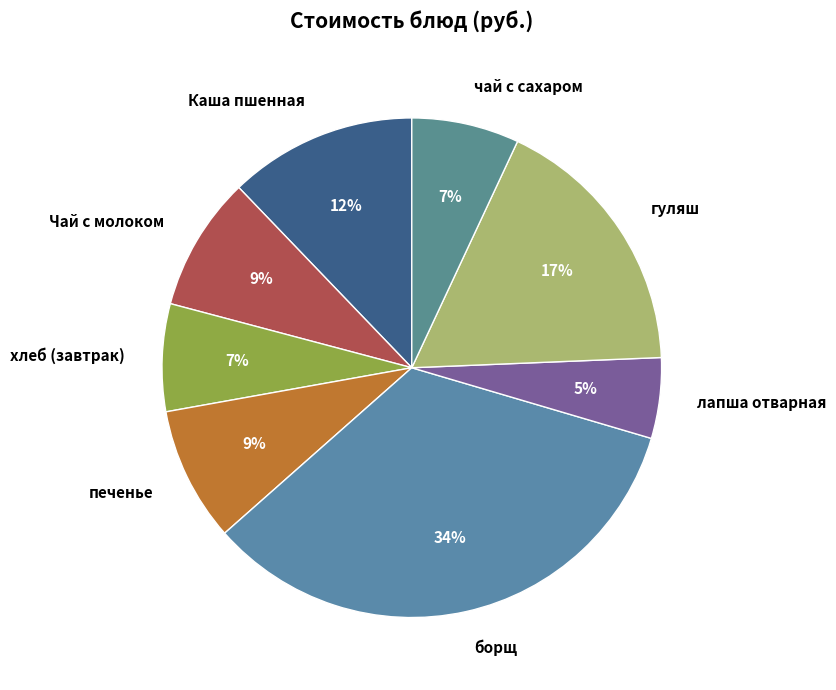

To the nearest percent, what is the difference between the largest and smallest slice percentages?

29%